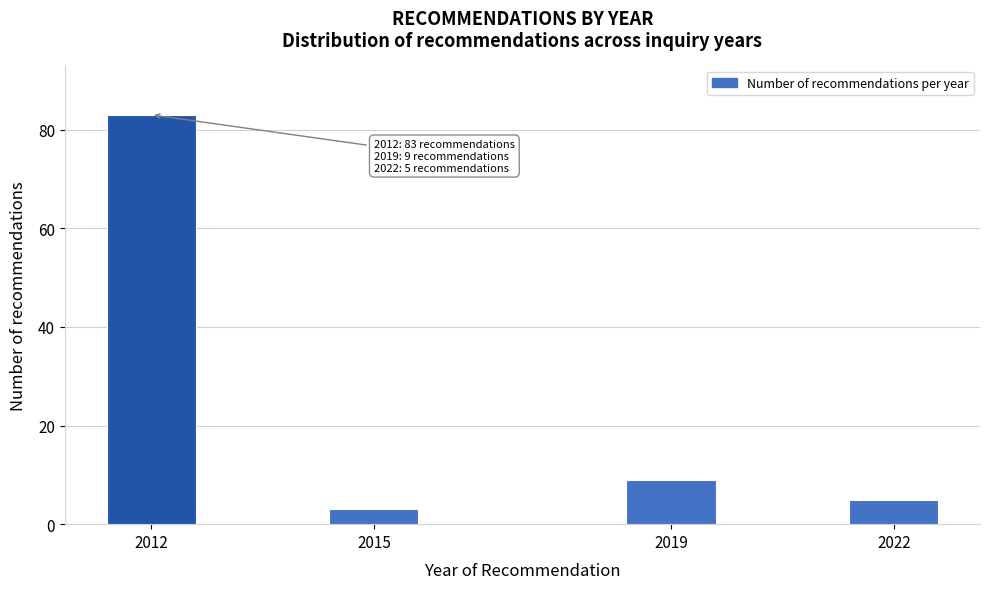

Reading right to left, list all the values displayed in this chart.

5	9	3	83